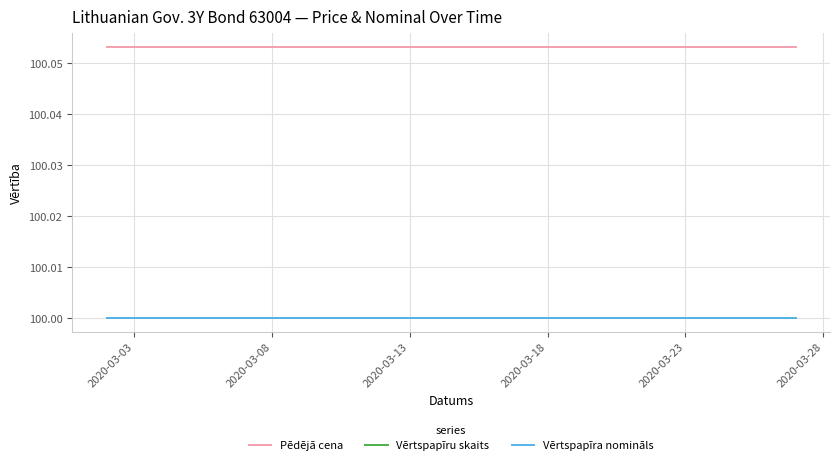

What is the greatest value displayed?

100.1